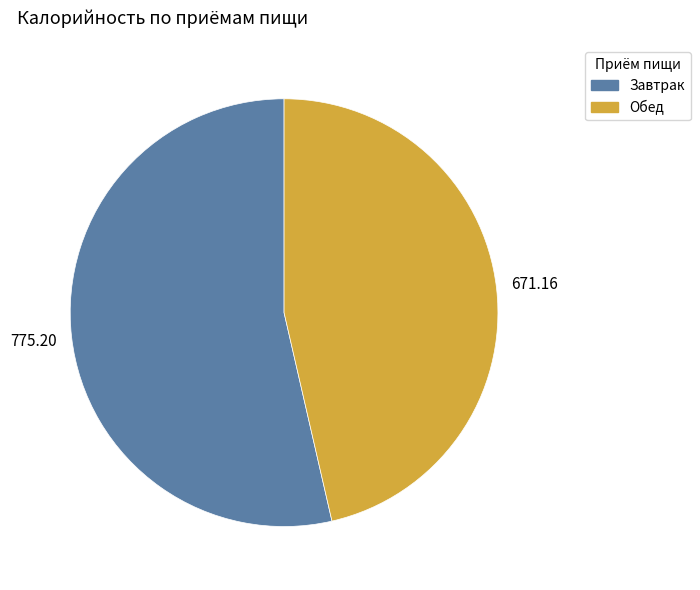

Does Завтрак account for over 50% of the chart?

Yes